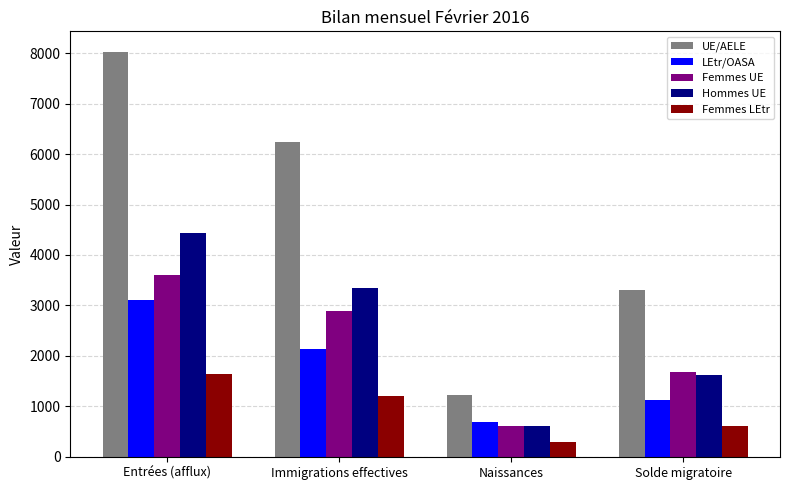

Count the Hommes UE values in the range 1628 to 4427.

3